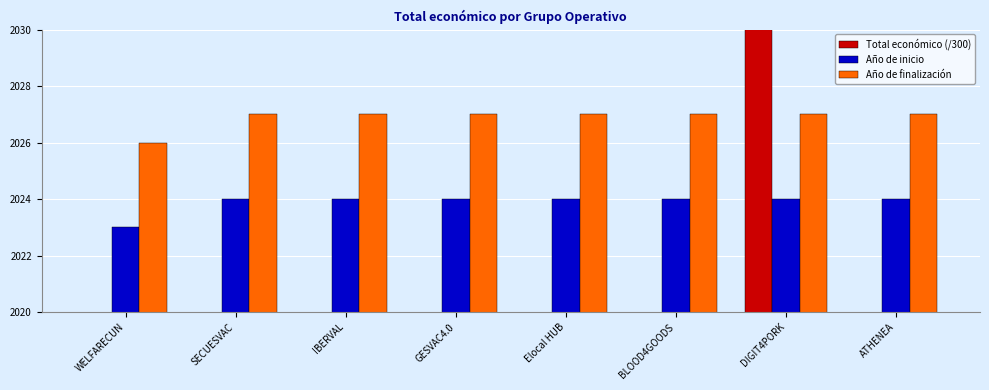

Which category has the lowest value in the Año de inicio series?

WELFARECUN